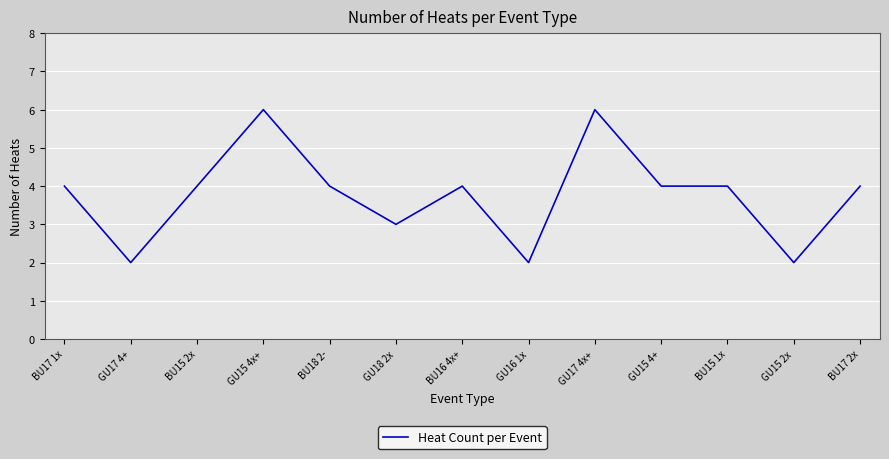

Which has a higher value, GU15 4x+ or BU17 1x?

GU15 4x+